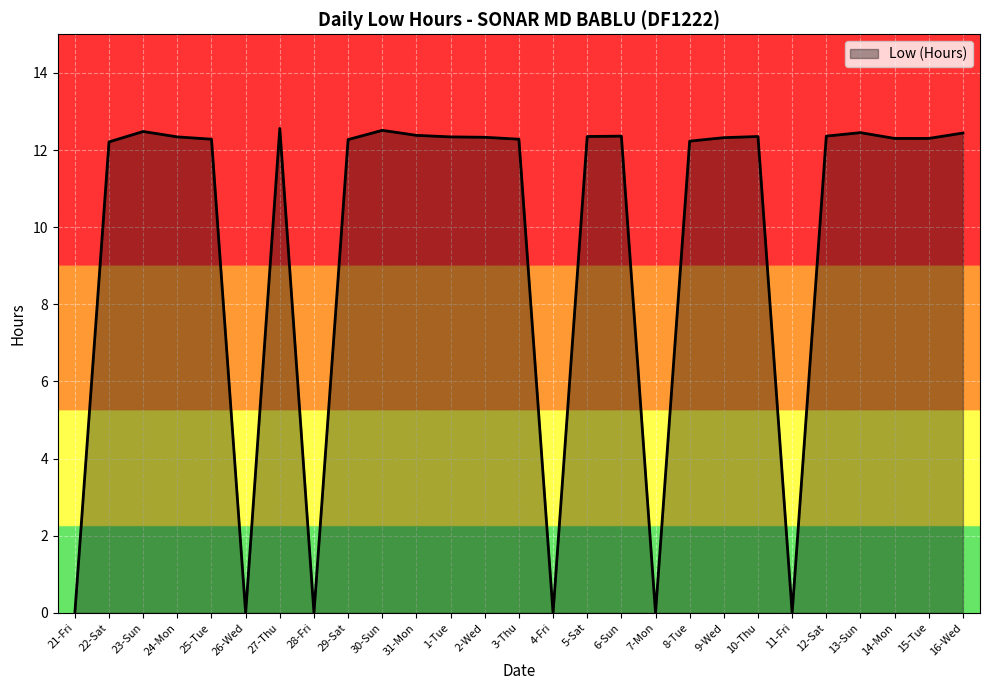

How many lines are shown in the chart?

1